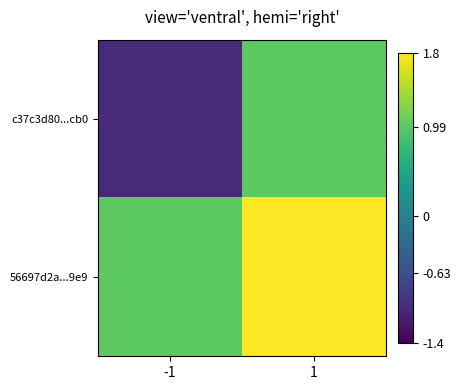

Reading left to right, list all the values displayed in this chart.

c37c3d80...cb0: -1=-1	1=1
56697d2a...9e9: -1=1	1=2